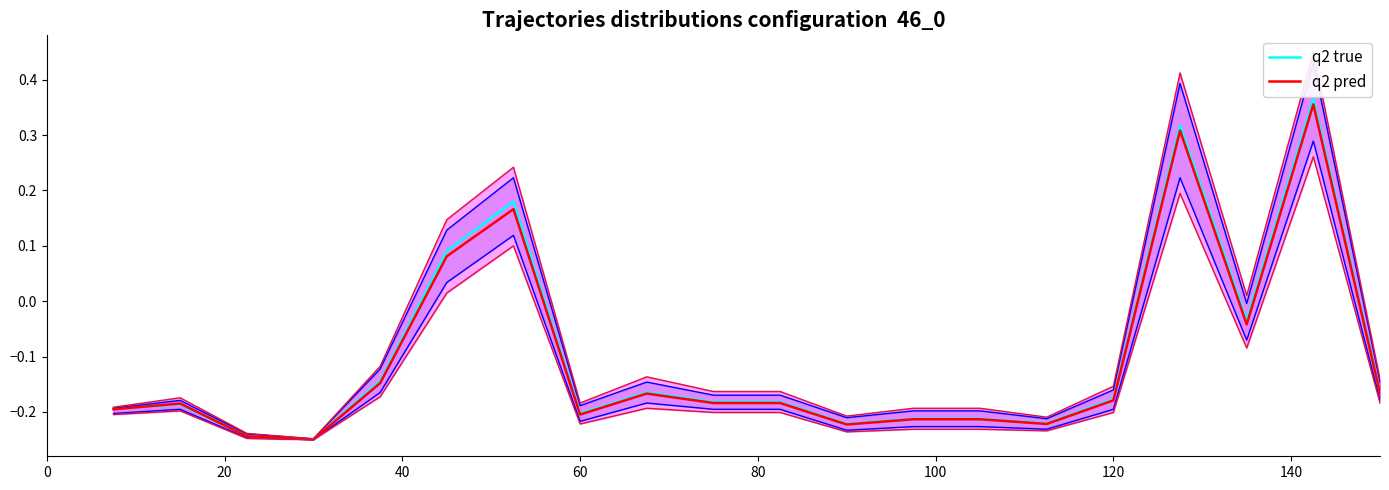

At how many categories does at least one series exceed 0?

4